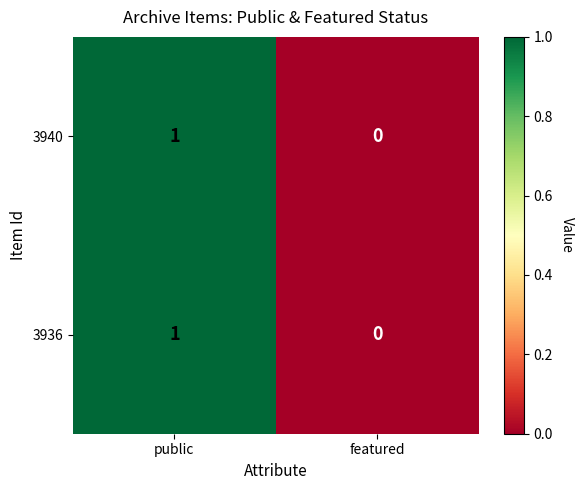

At which category is the sum across all series the highest?

public